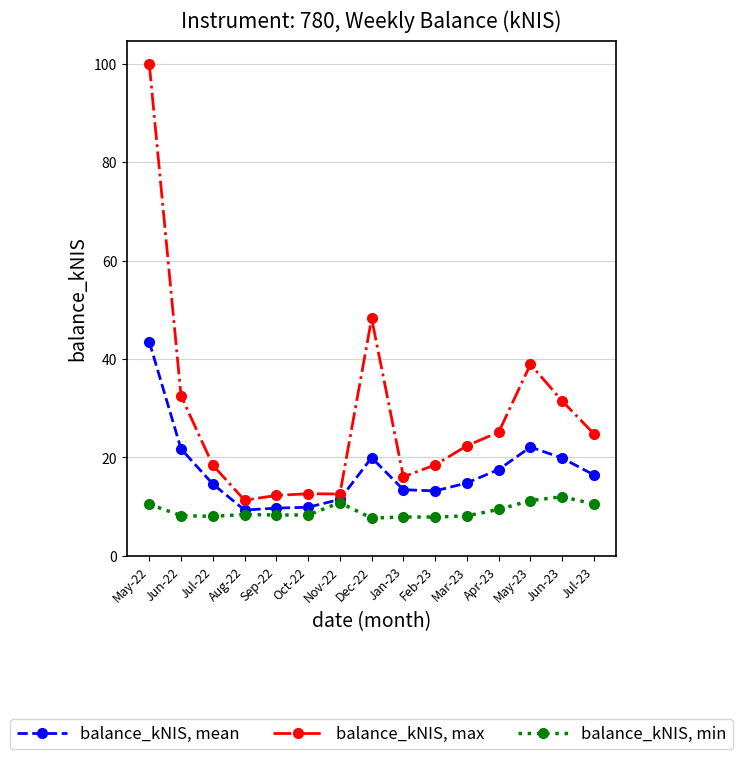

The balance_kNIS, mean series shows 43.5 at May-22. True or false?

True